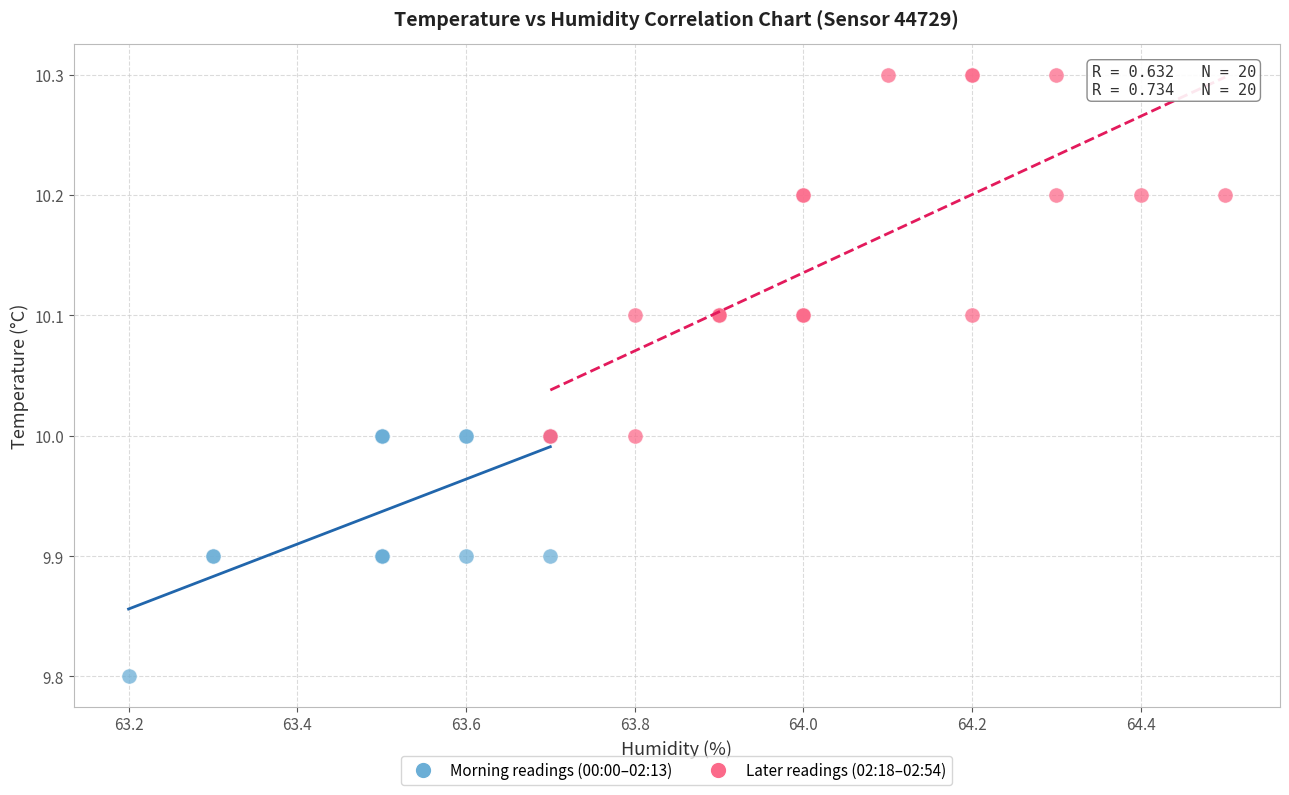

Which series contains the highest Y value?

Later readings (02:18–02:54)